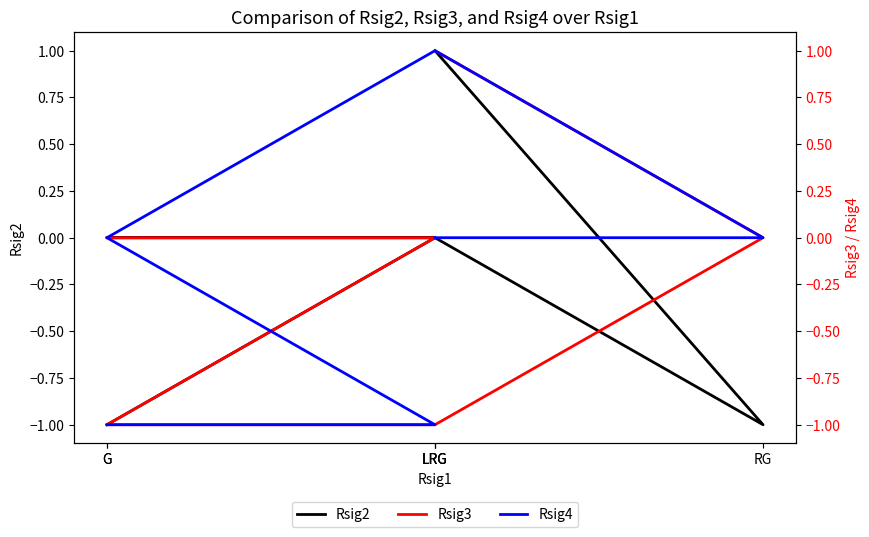

Which series has the largest total across all categories?

Rsig2